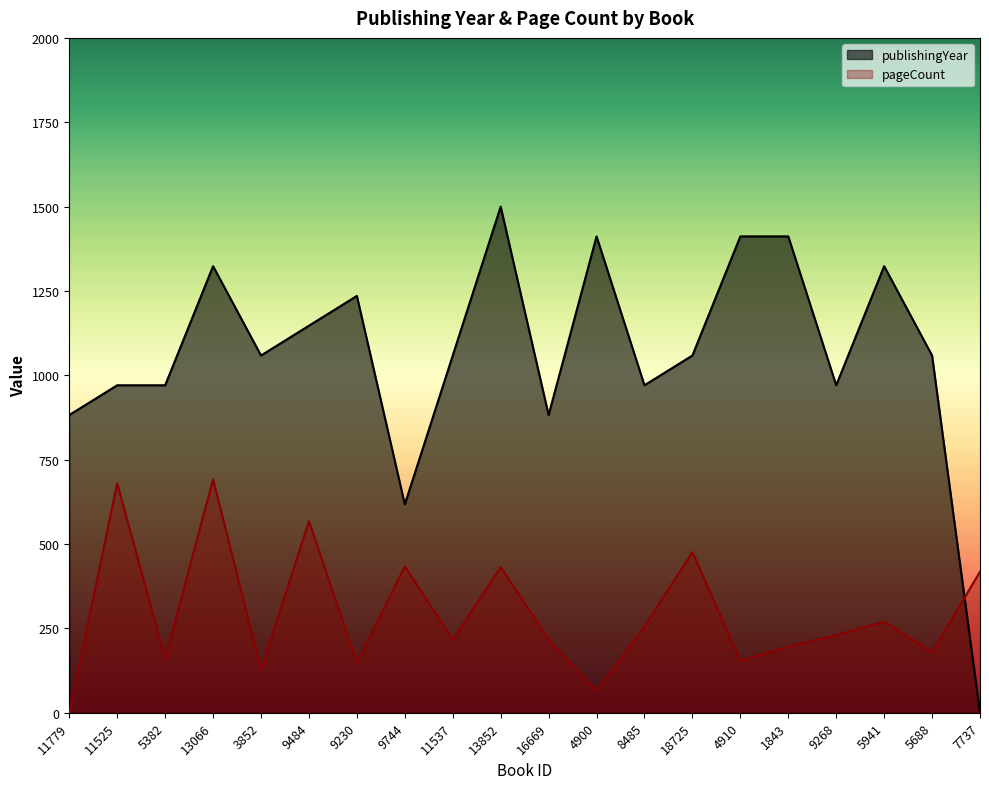

At how many categories does at least one series exceed 165?

20